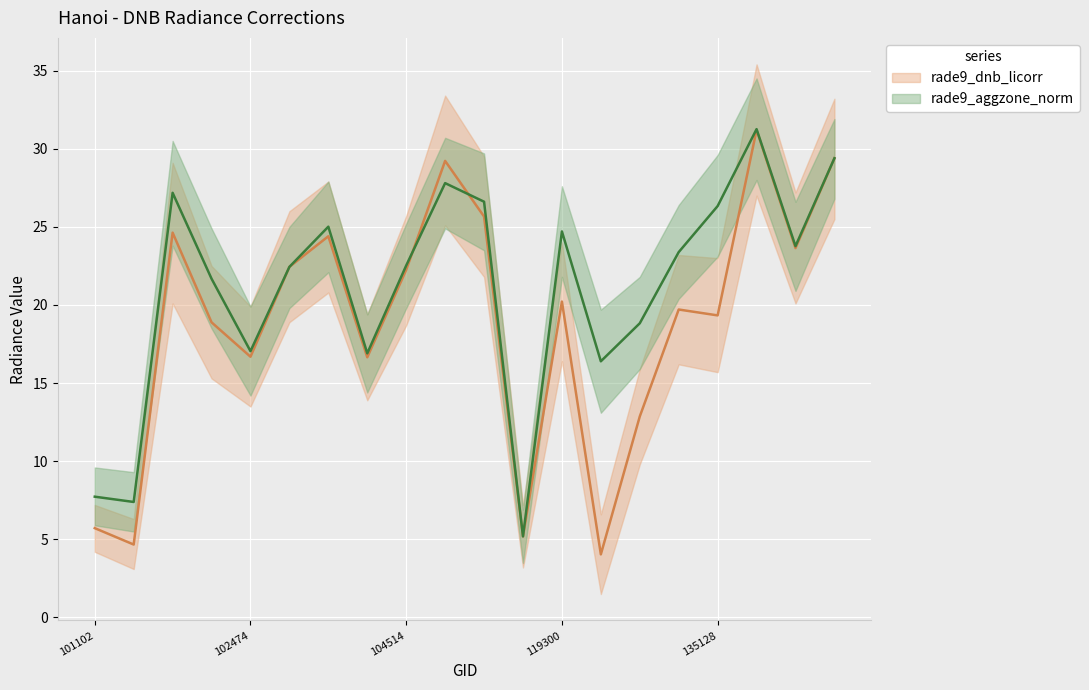

List the series in order of their peak value, highest first.

rade9_aggzone_norm, rade9_dnb_licorr